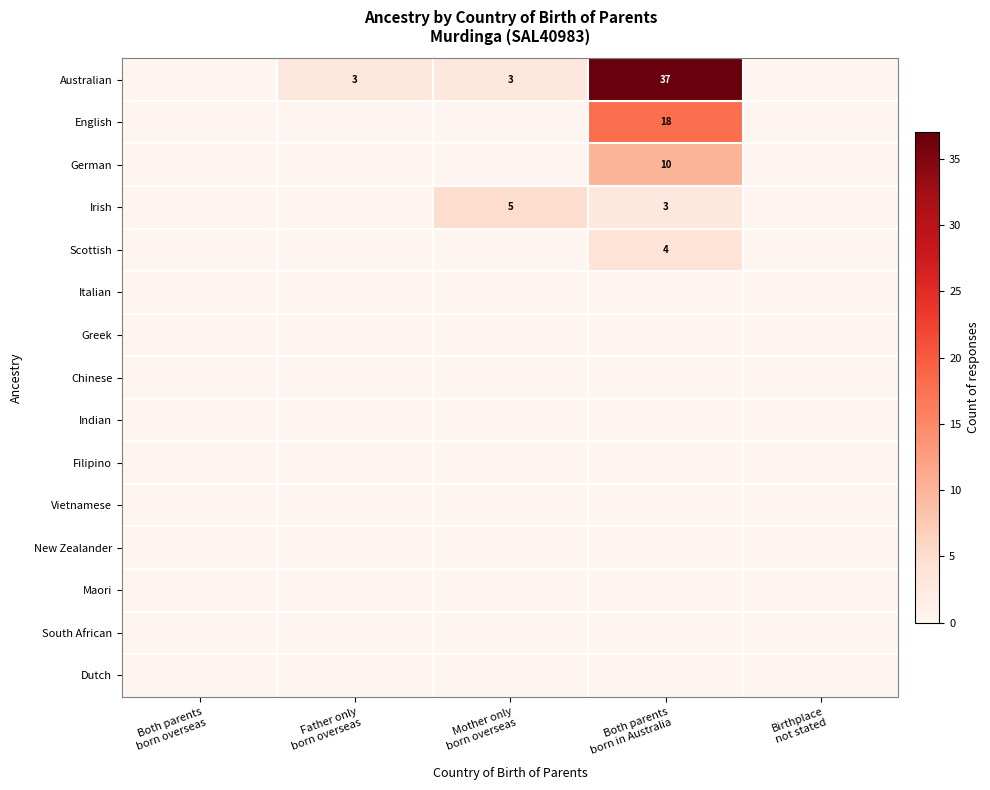

Which category has the highest value in the Dutch series?

Both parents born overseas